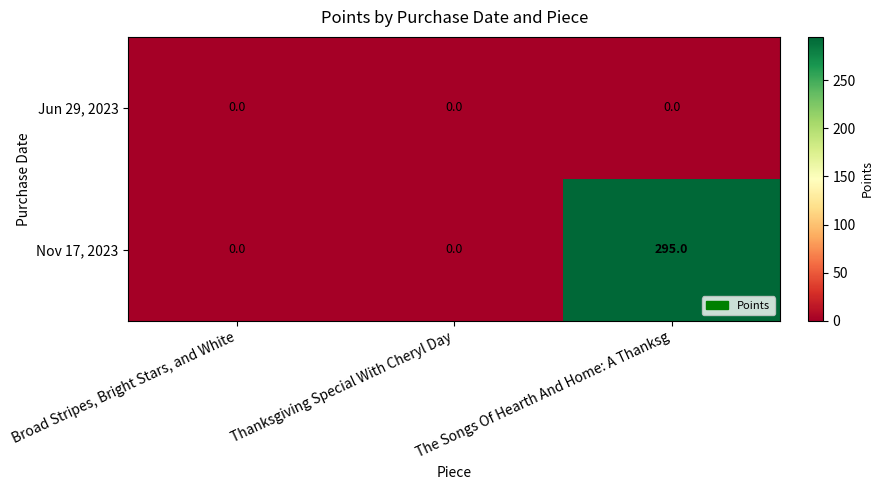

Which series has the largest total across all categories?

Nov 17, 2023